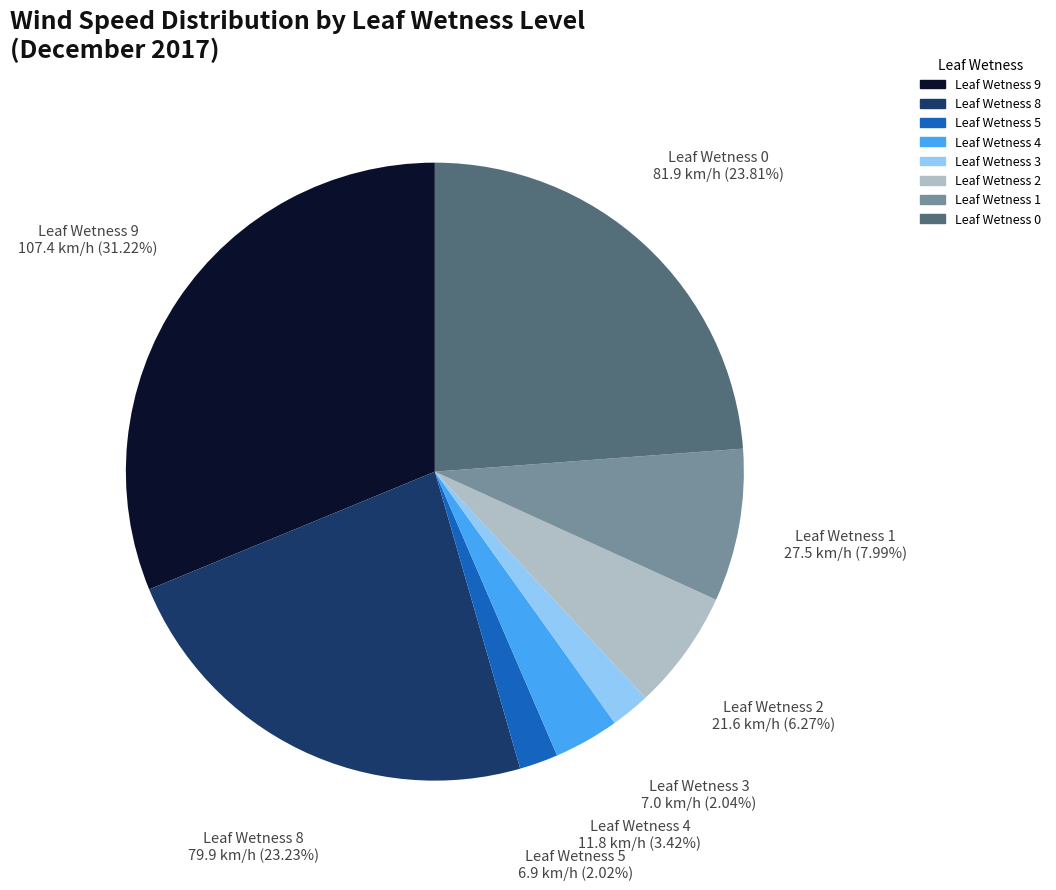

How many slices are in this pie chart?

8